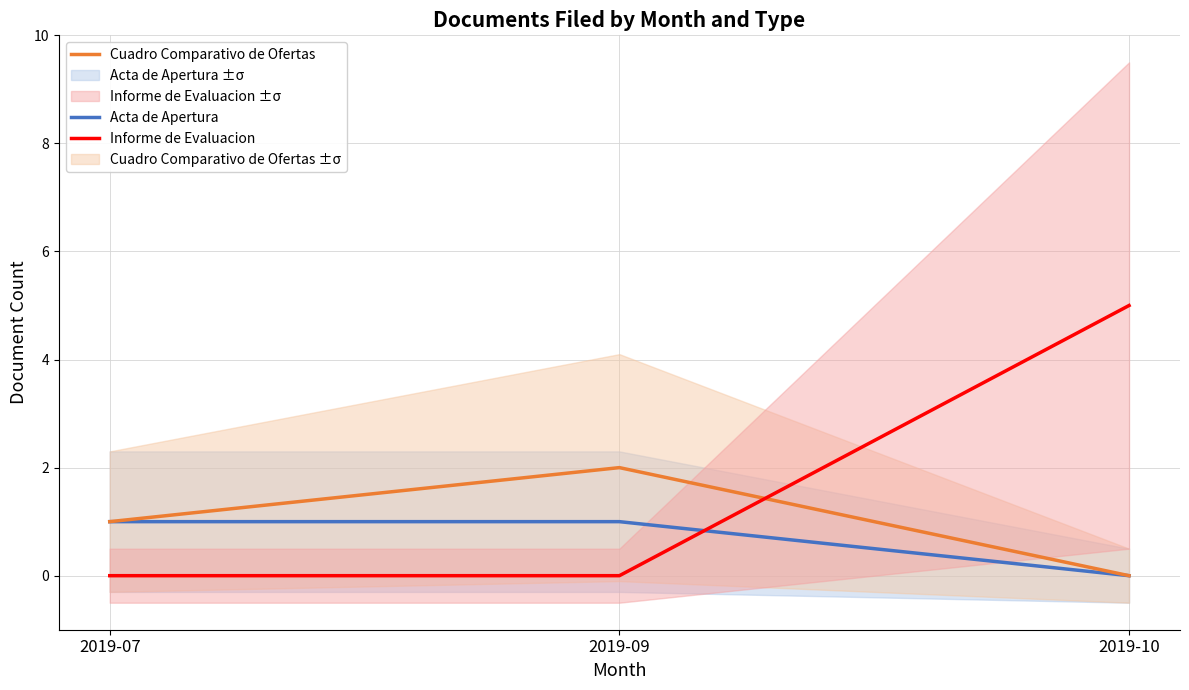

Reading right to left, extract all data points from this chart.

Acta de Apertura: 0	1	1
Cuadro Comparativo de Ofertas: 0	2	1
Informe de Evaluacion: 5	0	0